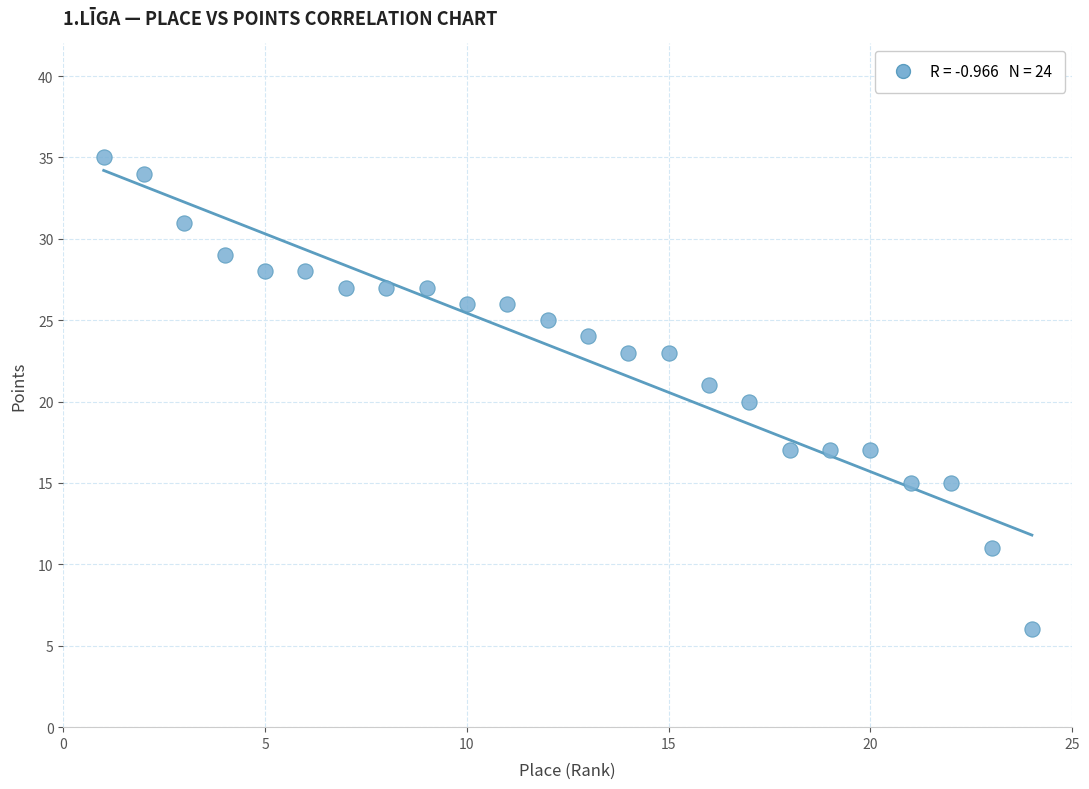

What is the range of X values (max minus min)?

23